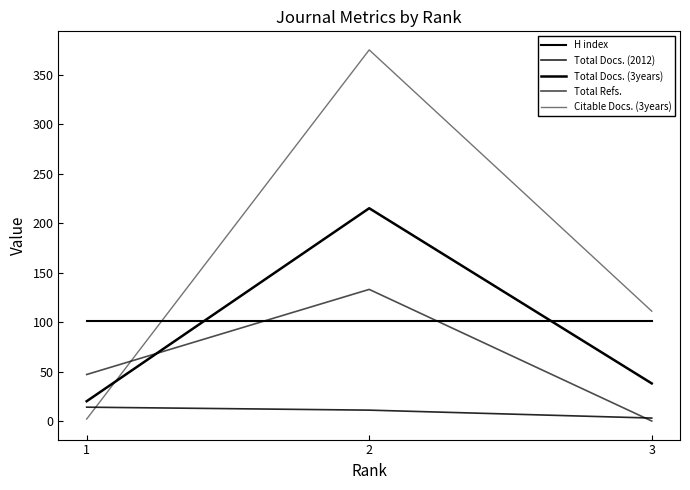

Rank the categories by Total Refs. value from highest to lowest.

2, 1, 3